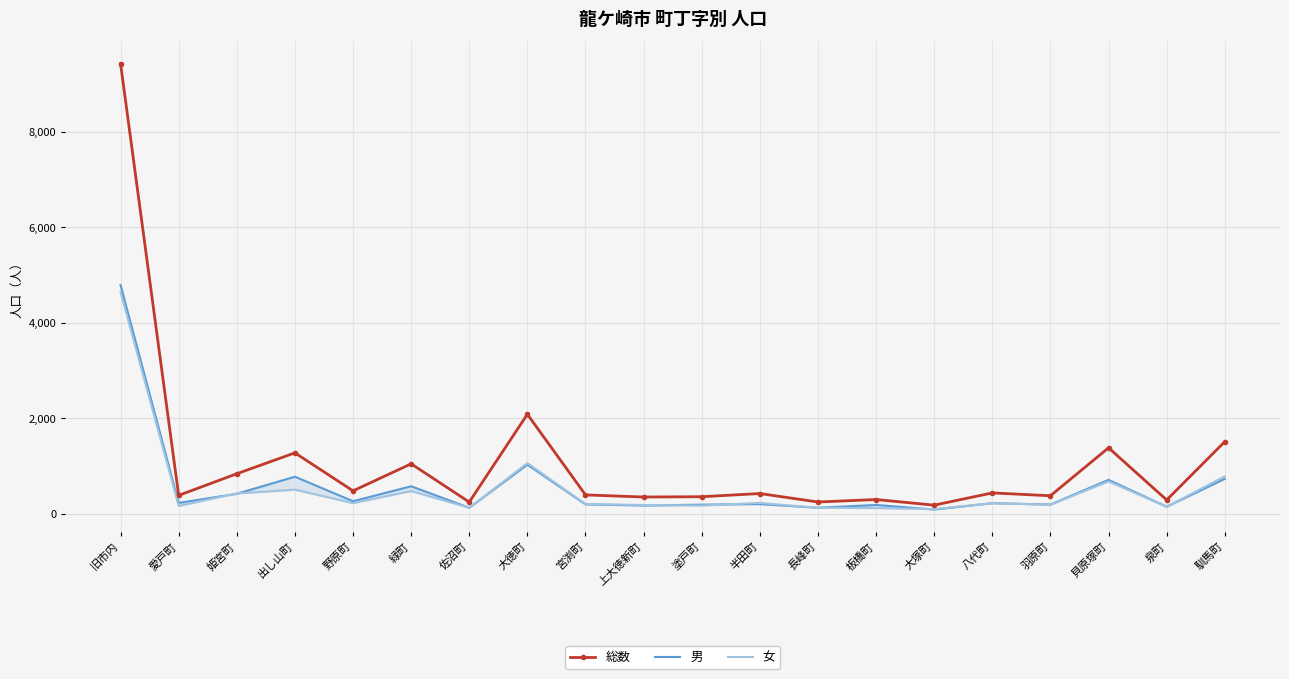

Between 大徳町 and 泉町, which is larger?

大徳町